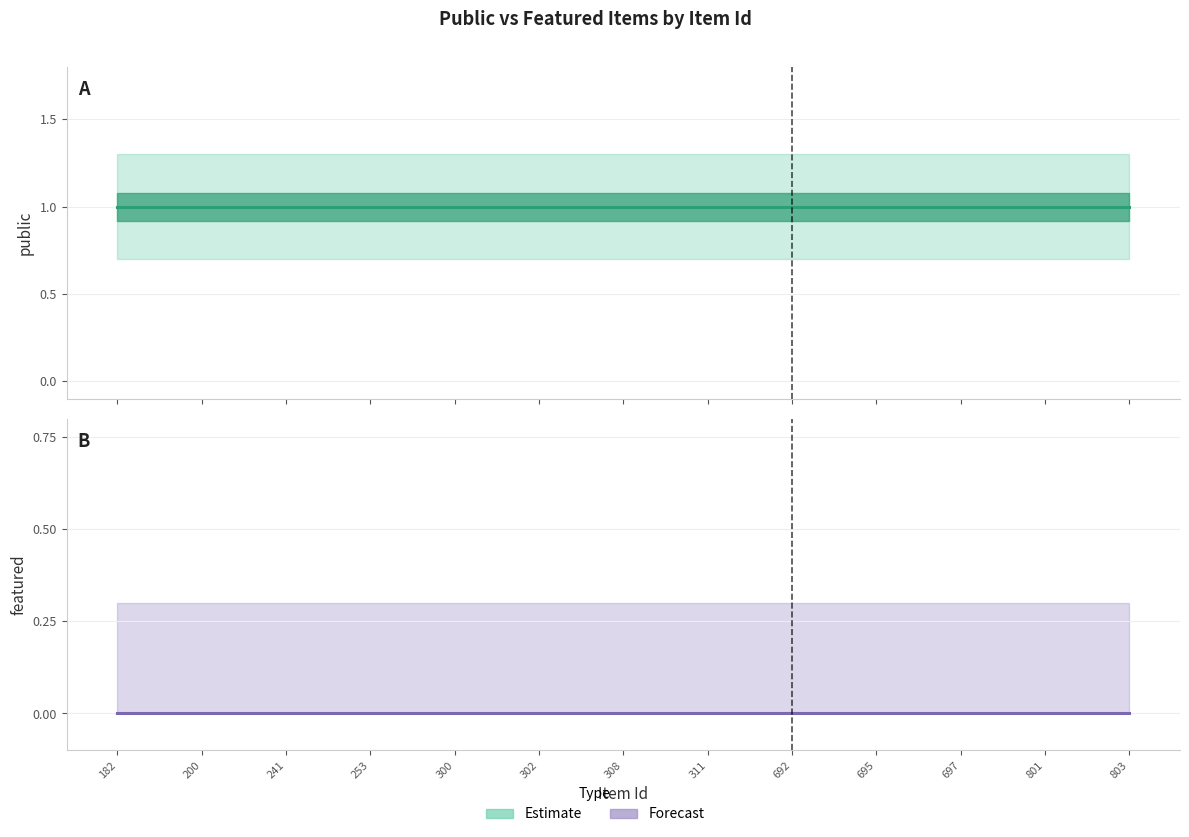

How many lines are shown in the chart?

2